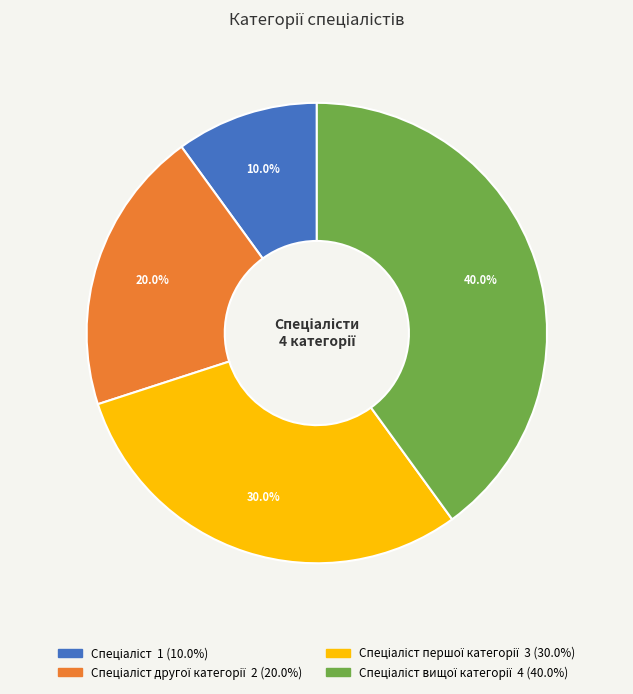

Is there any slice that represents more than half of the pie?

No